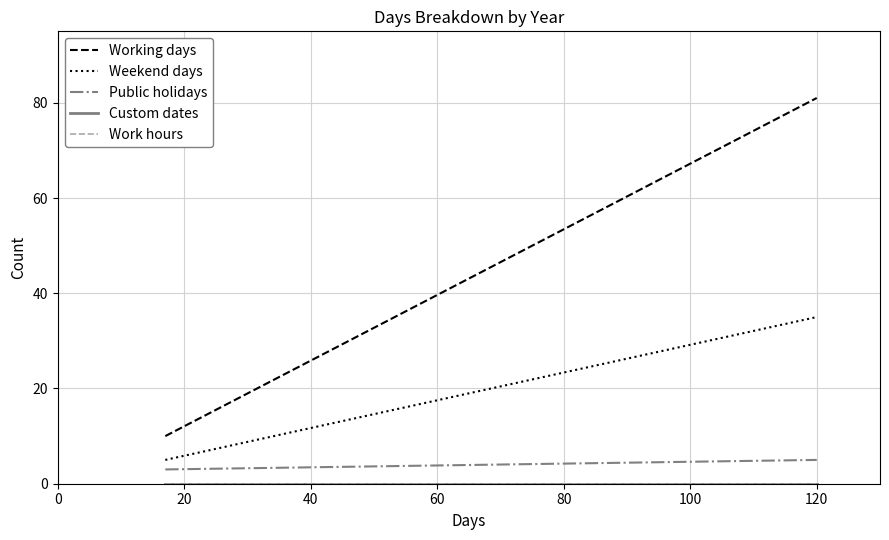

What is the value of the Weekend days point at the 1st from the left?

5